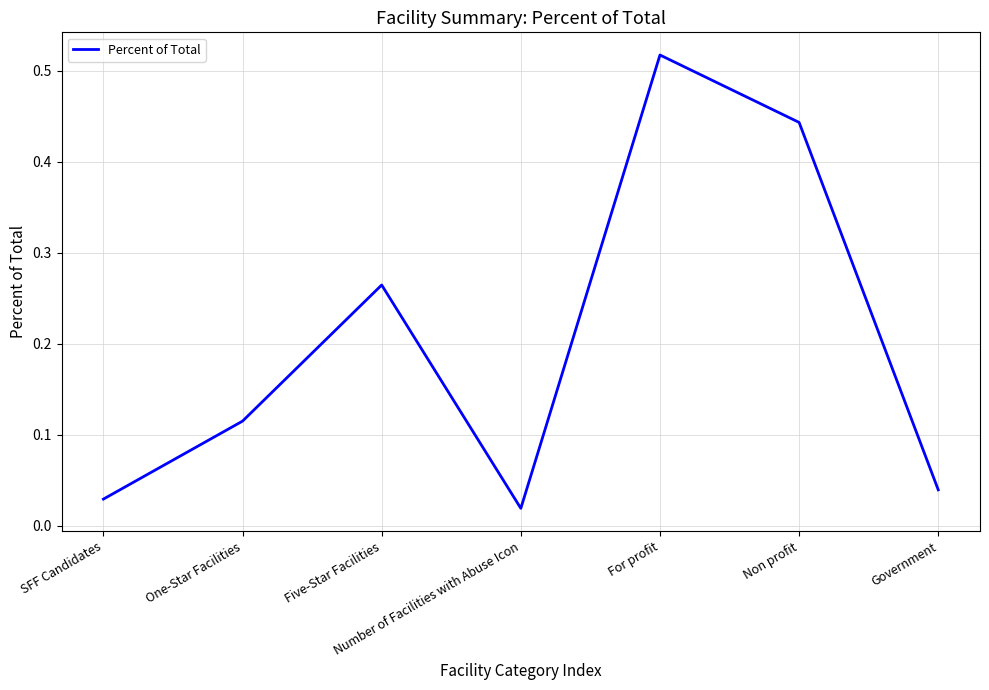

How many interior local peaks (higher than both neighbors) does the data have?

2